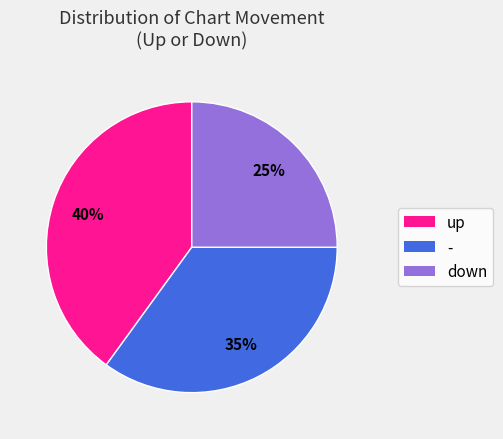

To the nearest percent, what portion does up represent?

40%